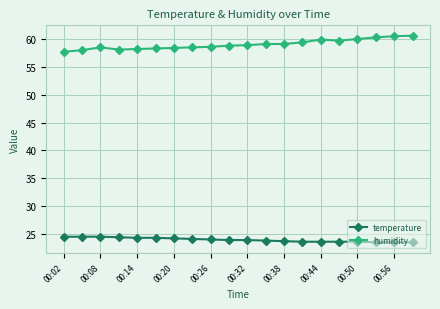

What is the sum of all temperature values?

479.0